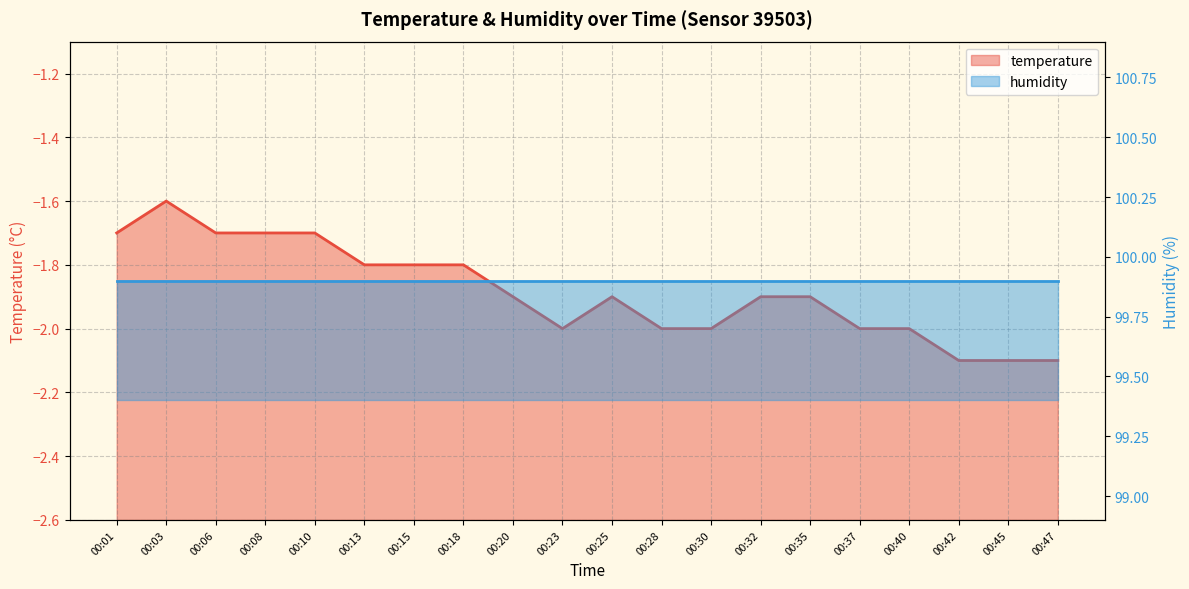

At which category does the data reach its first local valley?

00:23